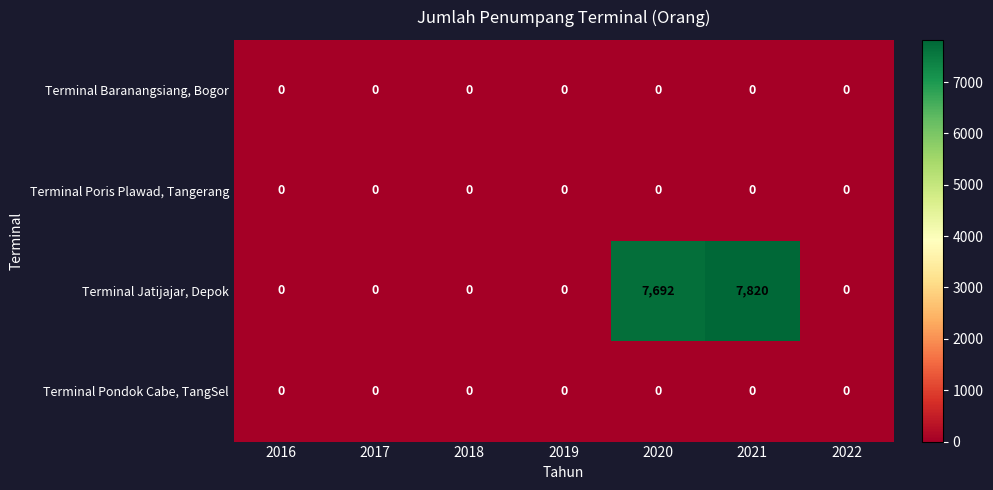

How many categories are shown in the chart?

7